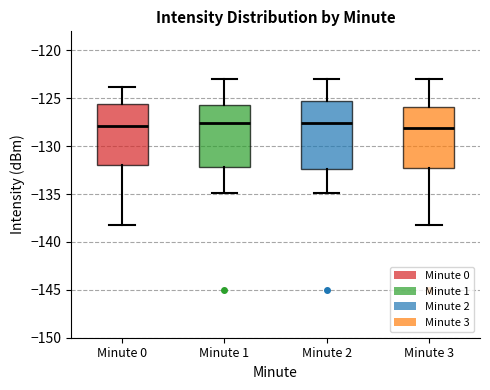

Which box is the tallest, from its lower edge to its upper edge?

Minute 2